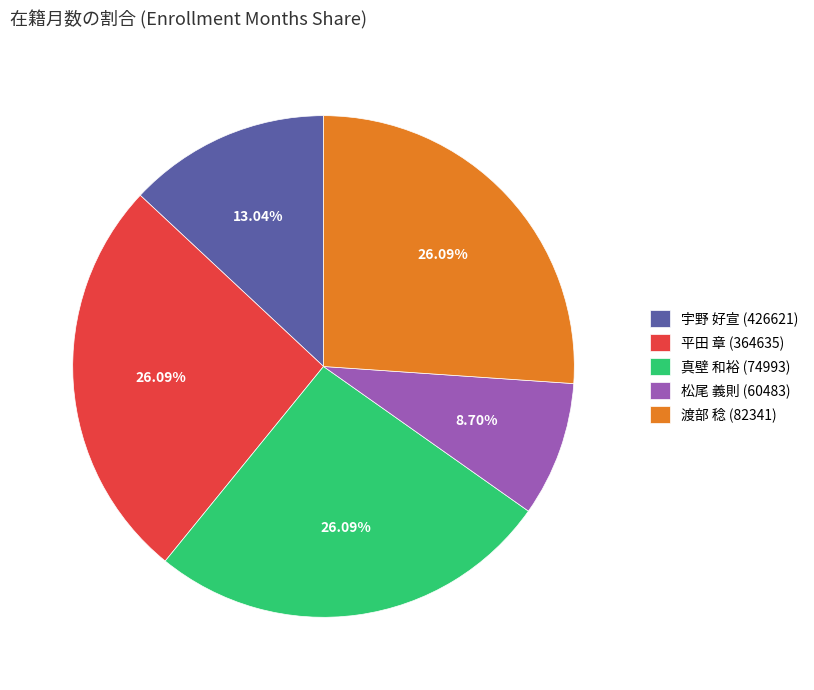

Does 渡部 稔 (82341) account for over 50% of the chart?

No